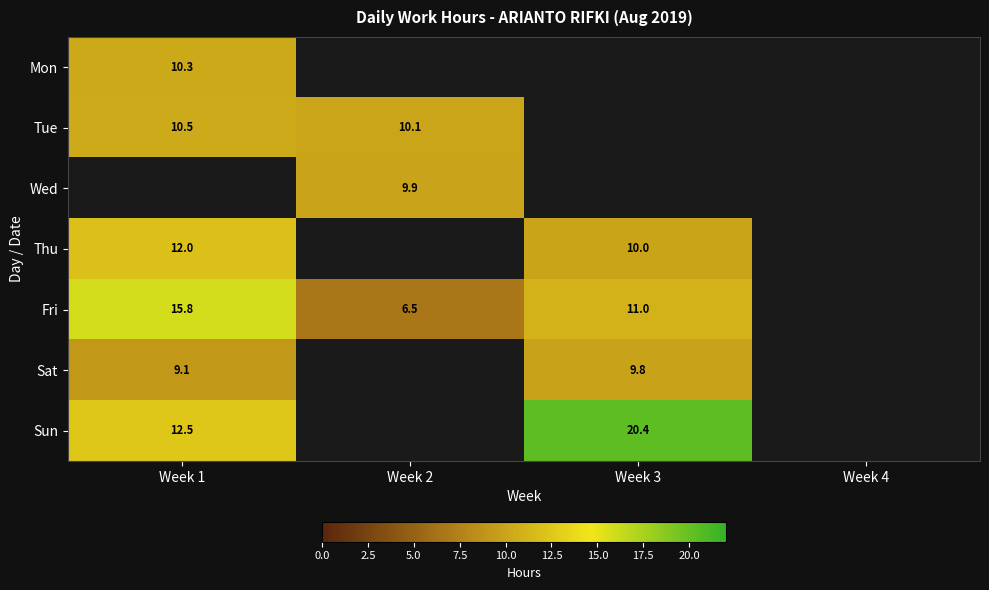

Is the value of Sun at Week 1 greater than the value of Thu at Week 3?

Yes